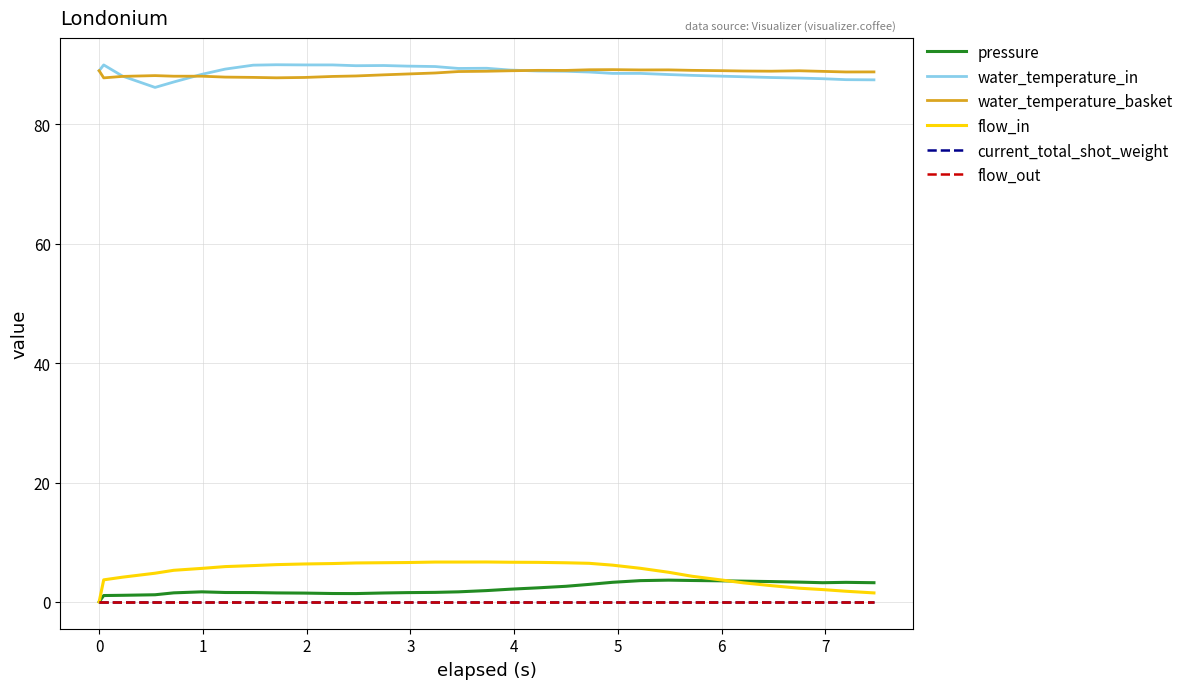

Is this an area chart (filled region under the line)?

No